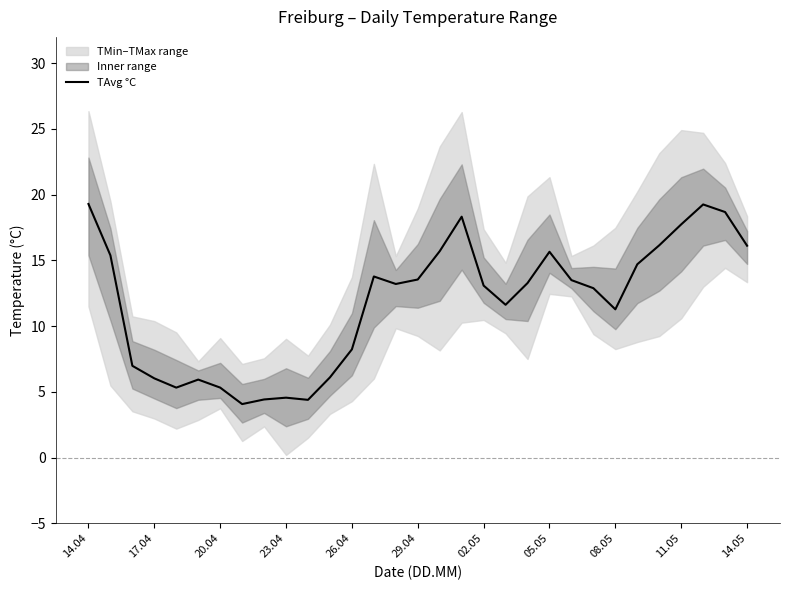

Which label corresponds to the largest value in the chart?

14.04